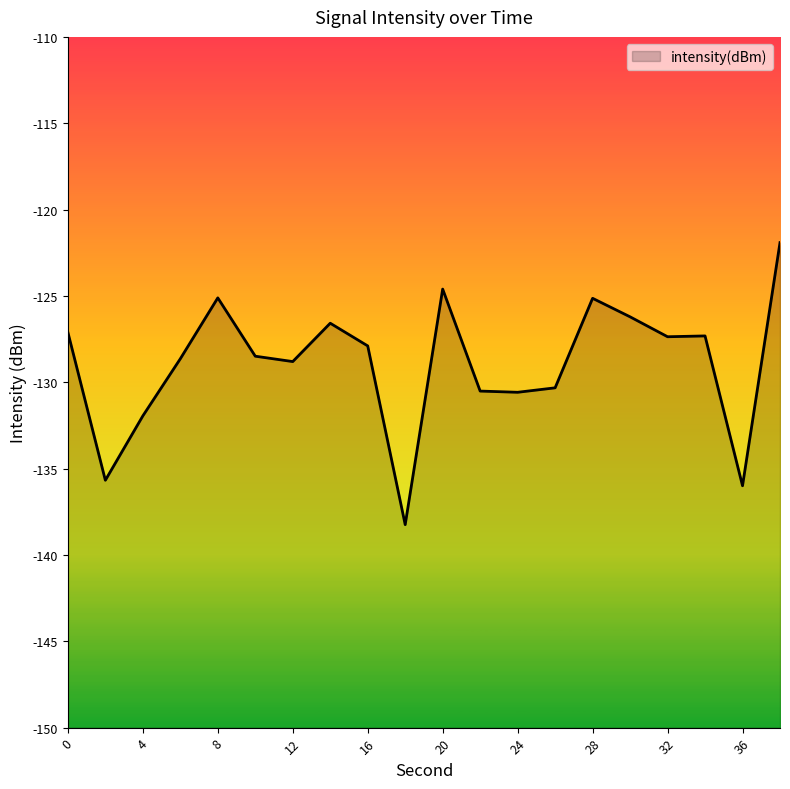

True or false: the data shows -187.2 at 16.

False